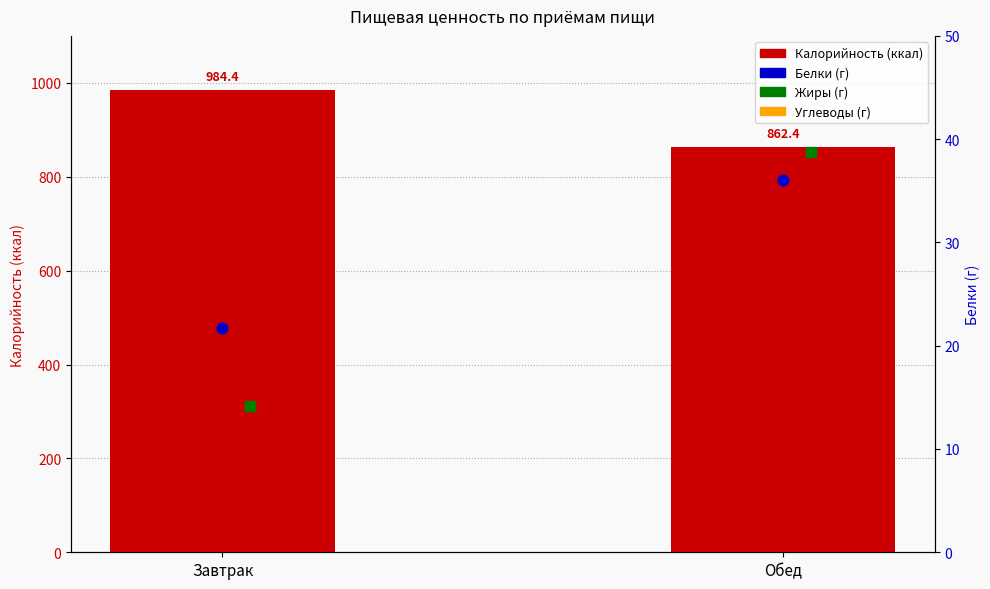

At how many categories does at least one series exceed 31?

2